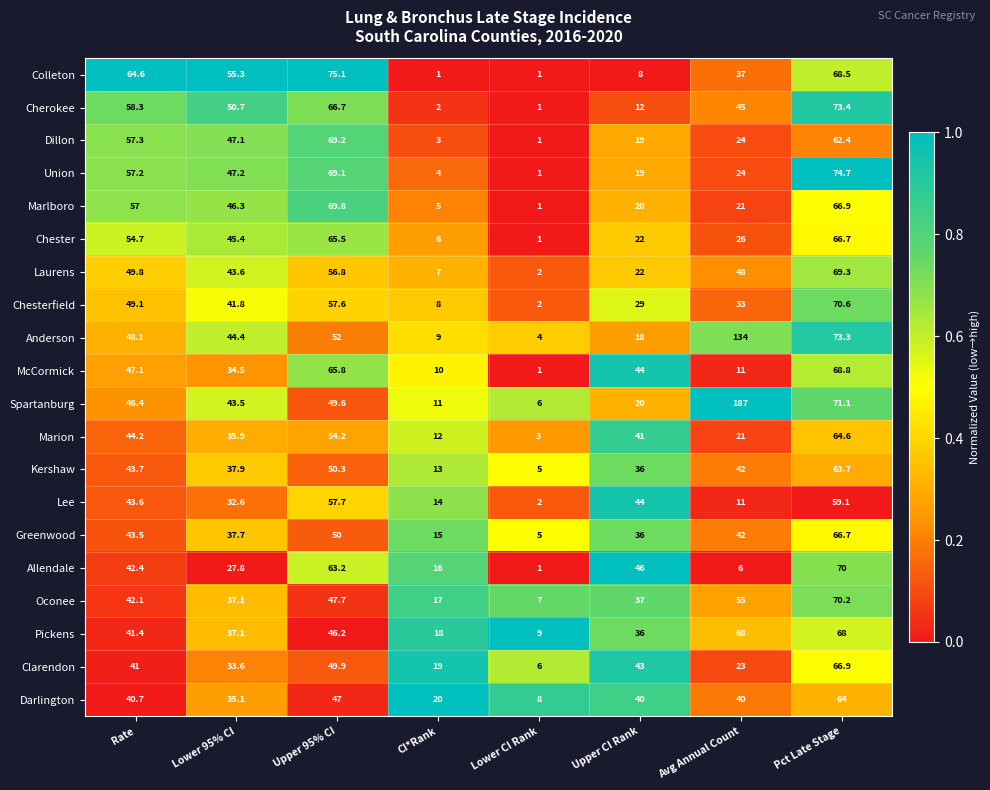

The Darlington series shows 47.0 at Upper 95% CI. True or false?

True